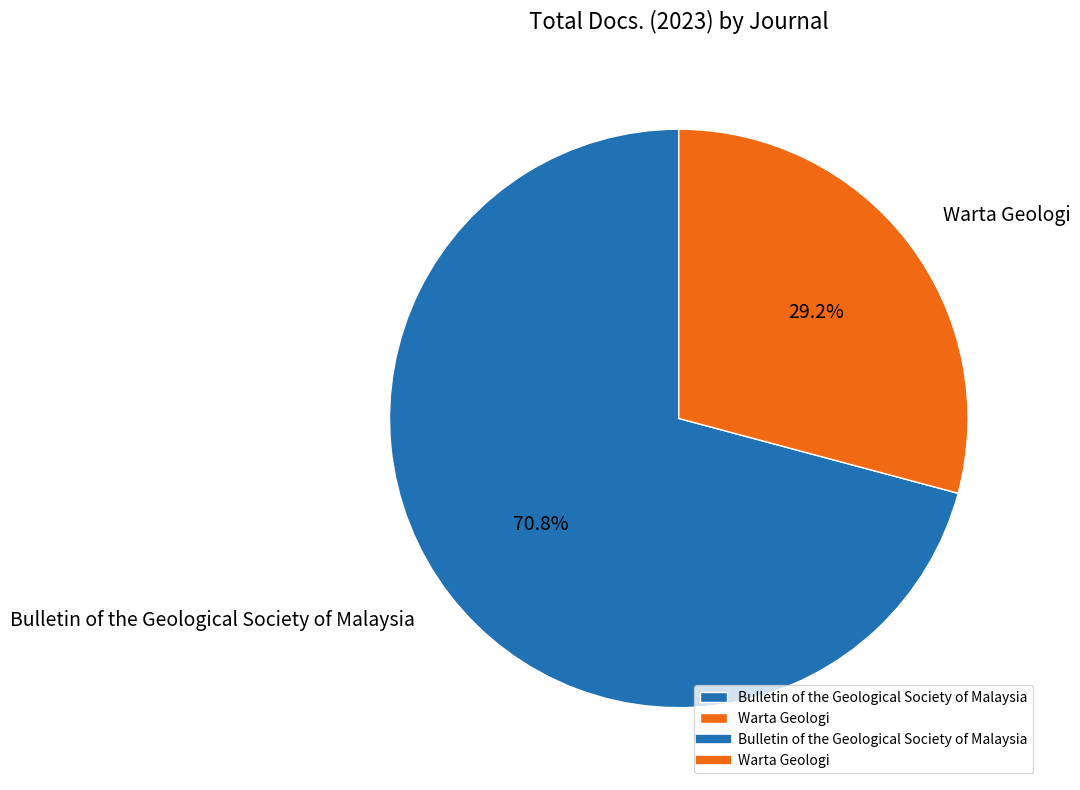

Which slice is the largest?

Bulletin of the Geological Society of Malaysia